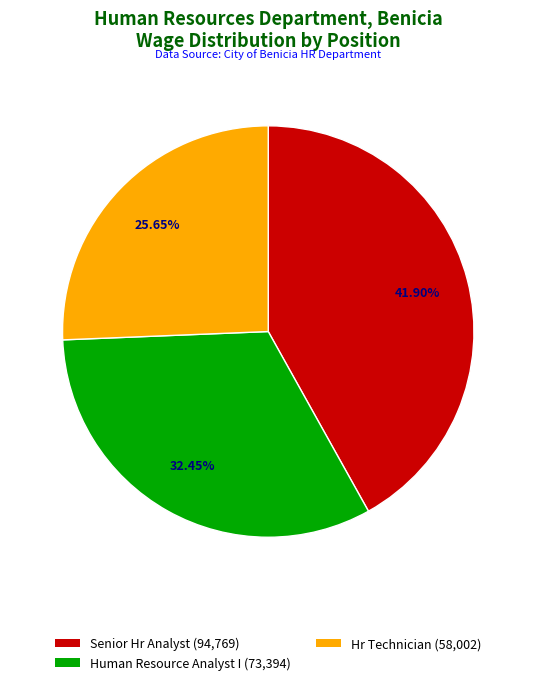

To the nearest percent, what is the difference between the largest and smallest slice percentages?

16%